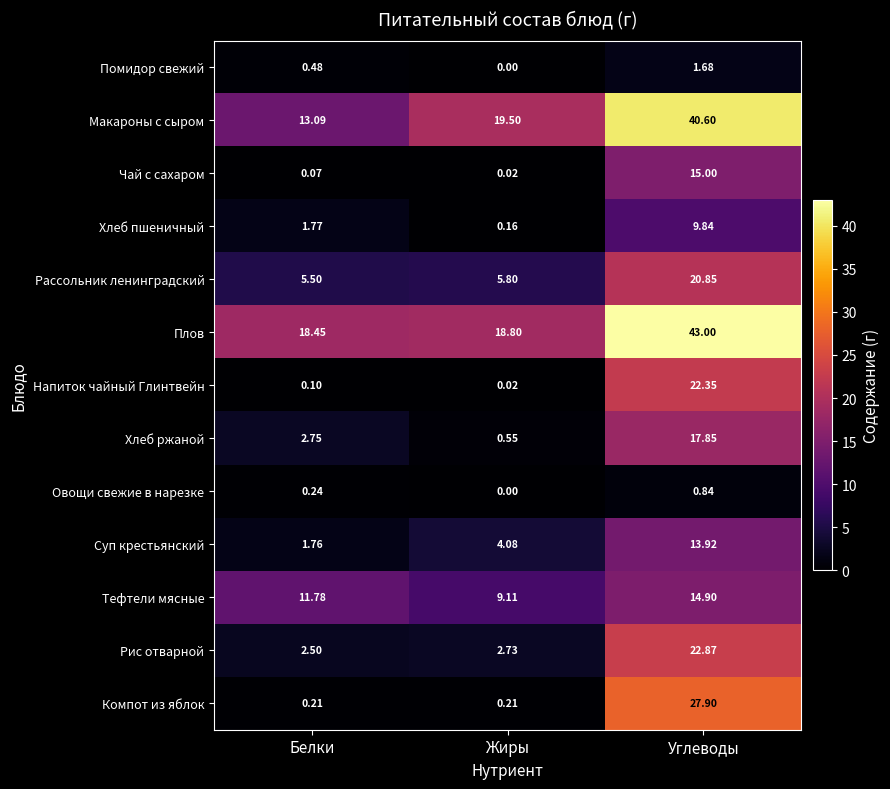

Rank the series at Углеводы from highest to lowest value.

Плов, Макароны с сыром, Компот из яблок, Рис отварной, Напиток чайный Глинтвейн, Рассольник ленинградский, Хлеб ржаной, Чай с сахаром, Тефтели мясные, Суп крестьянский, Хлеб пшеничный, Помидор свежий, Овощи свежие в нарезке